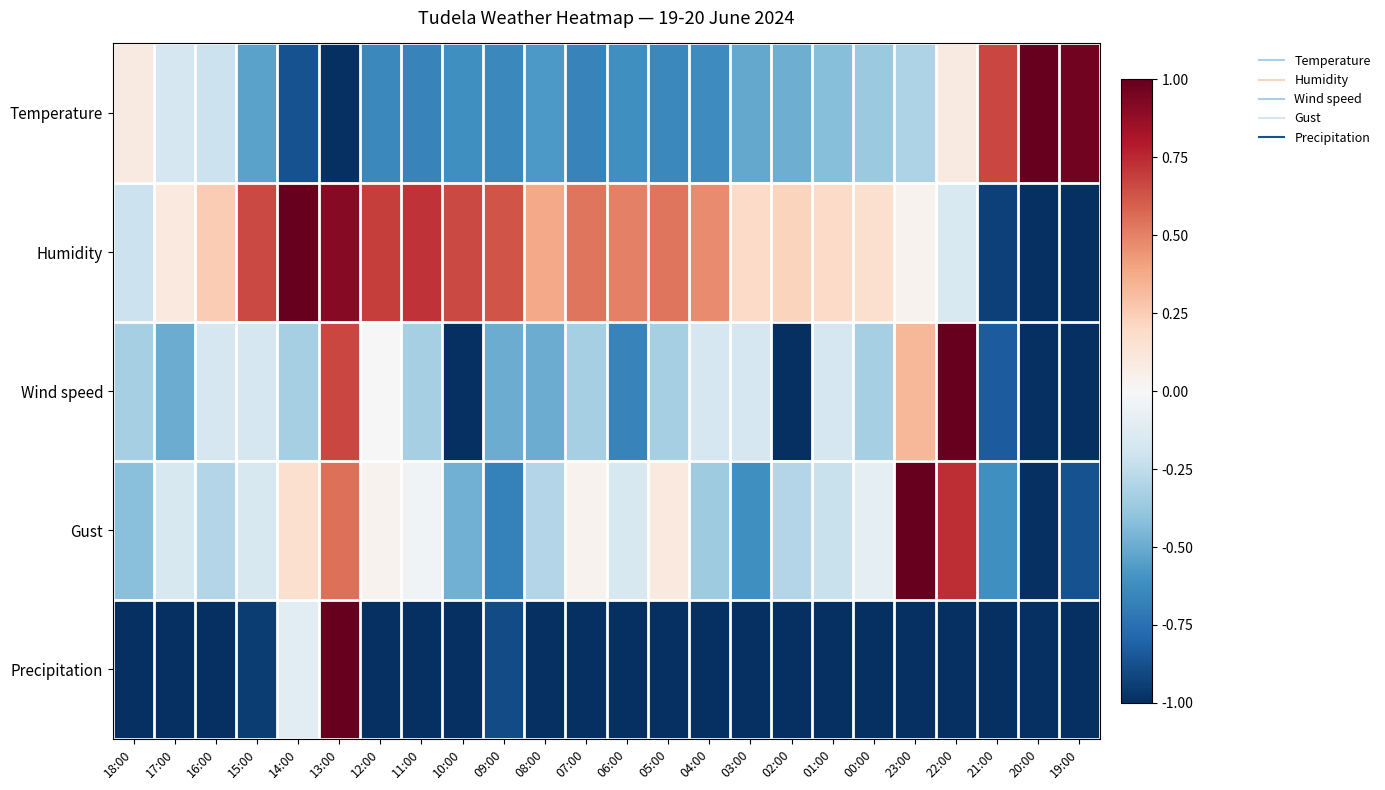

What is the total value across all series at 15:00?

-1.2